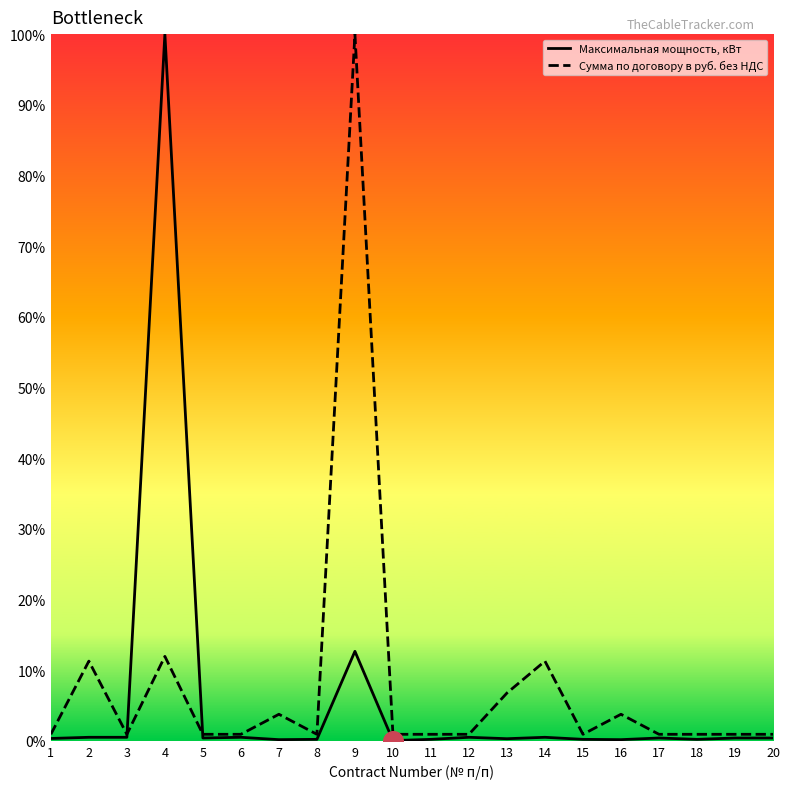

Which series reaches the minimum Y coordinate?

Максимальная мощность, кВт